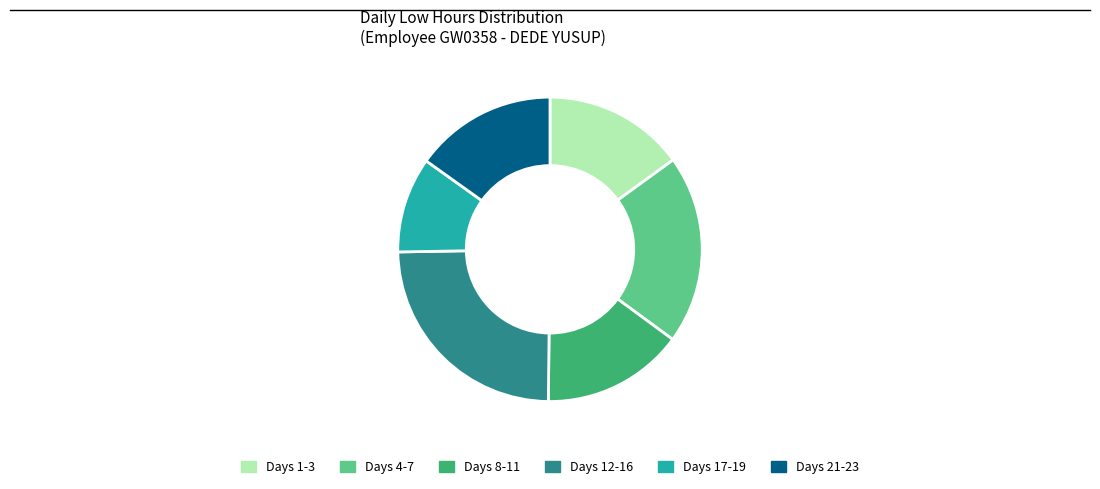

How many segments does this pie chart have?

6